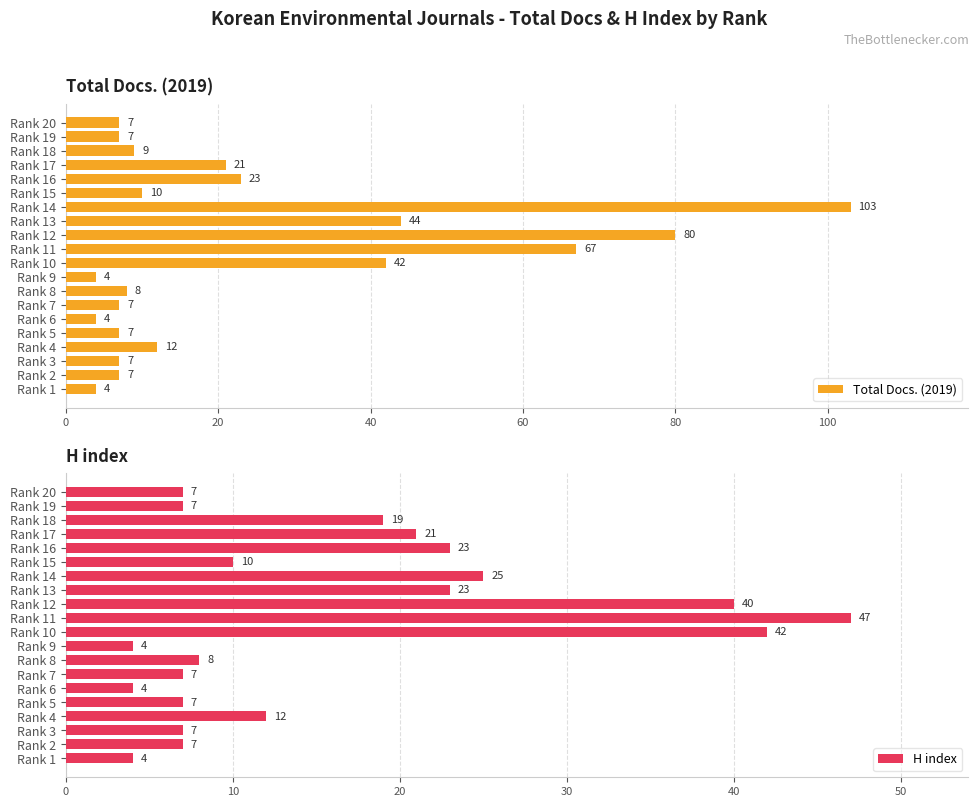

True or false: Total Docs. (2019) has a value of 103 at Rank 14.

True